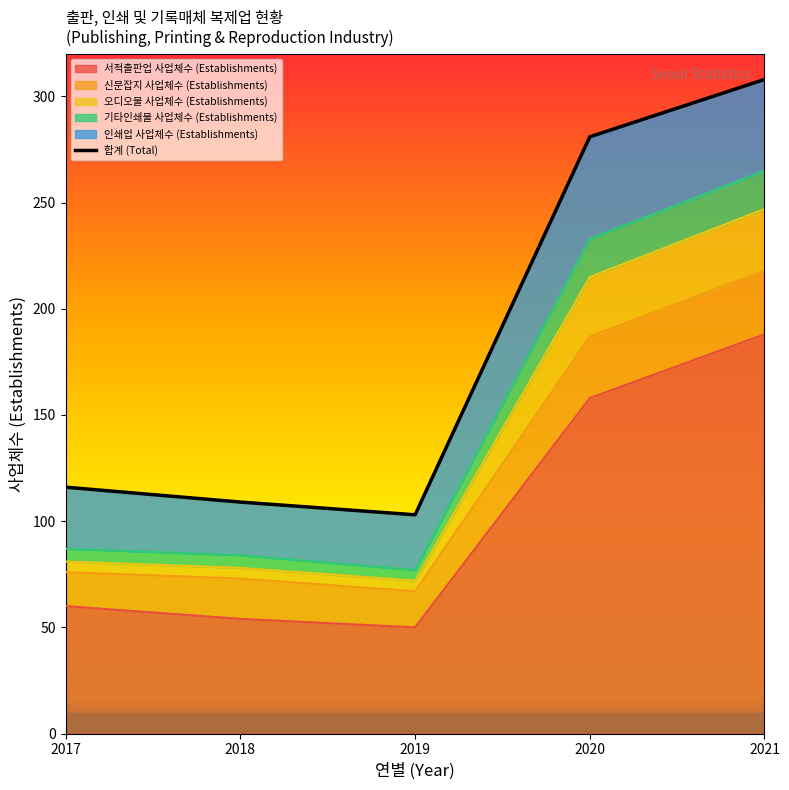

At which category does the chart reach its minimum across all series?

2019